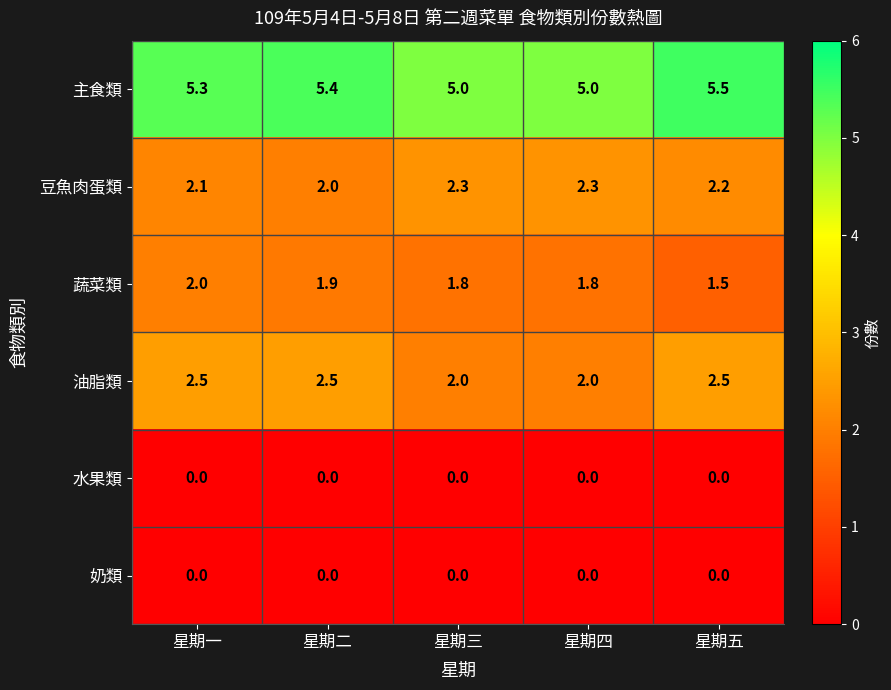

What value does the 蔬菜類 series have at 星期一?

2.0